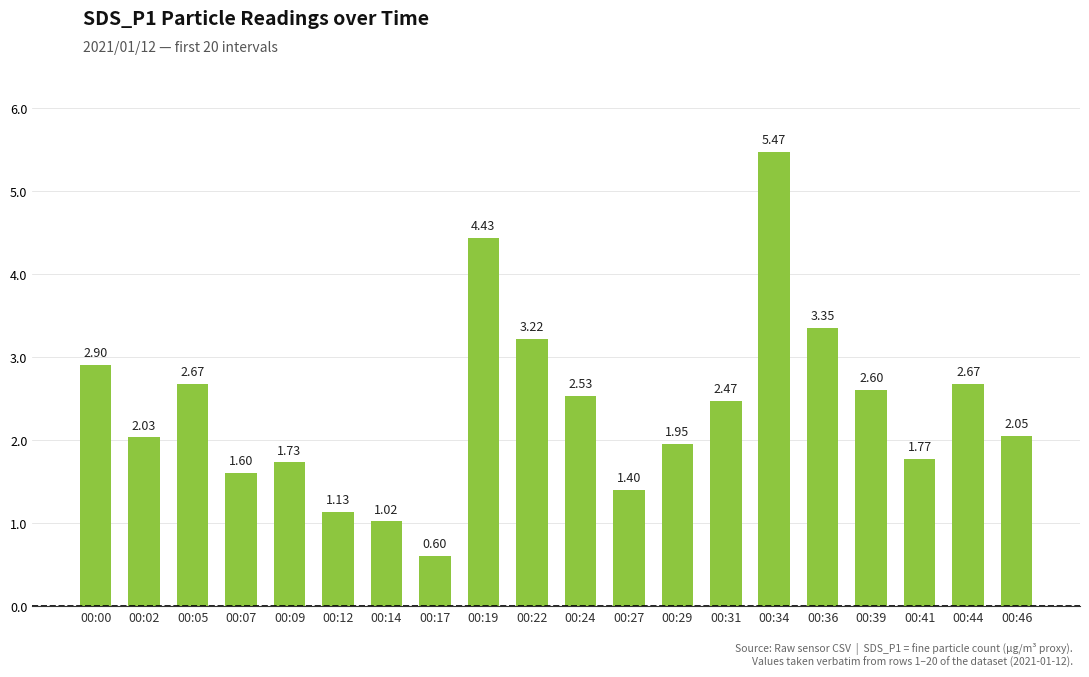

What is the minimum value shown in the chart?

0.6